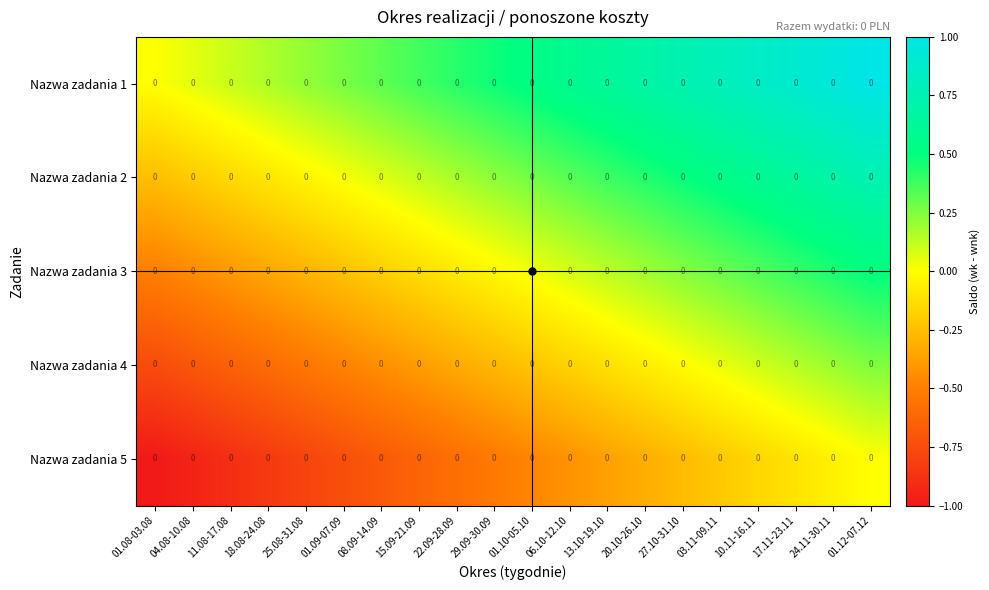

Which series has the widest spread of values?

Nazwa zadania 1